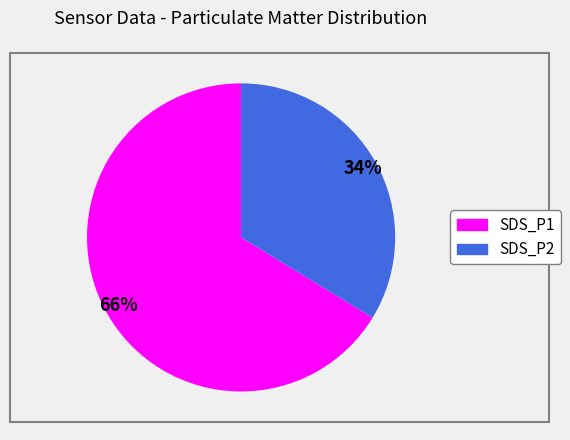

Which has a higher value, SDS_P2 or SDS_P1?

SDS_P1